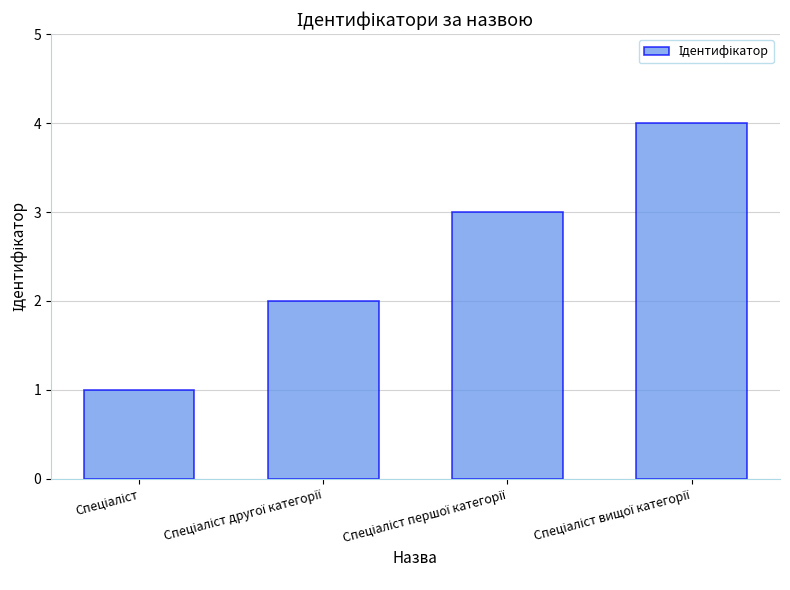

How many bars are there in total?

4